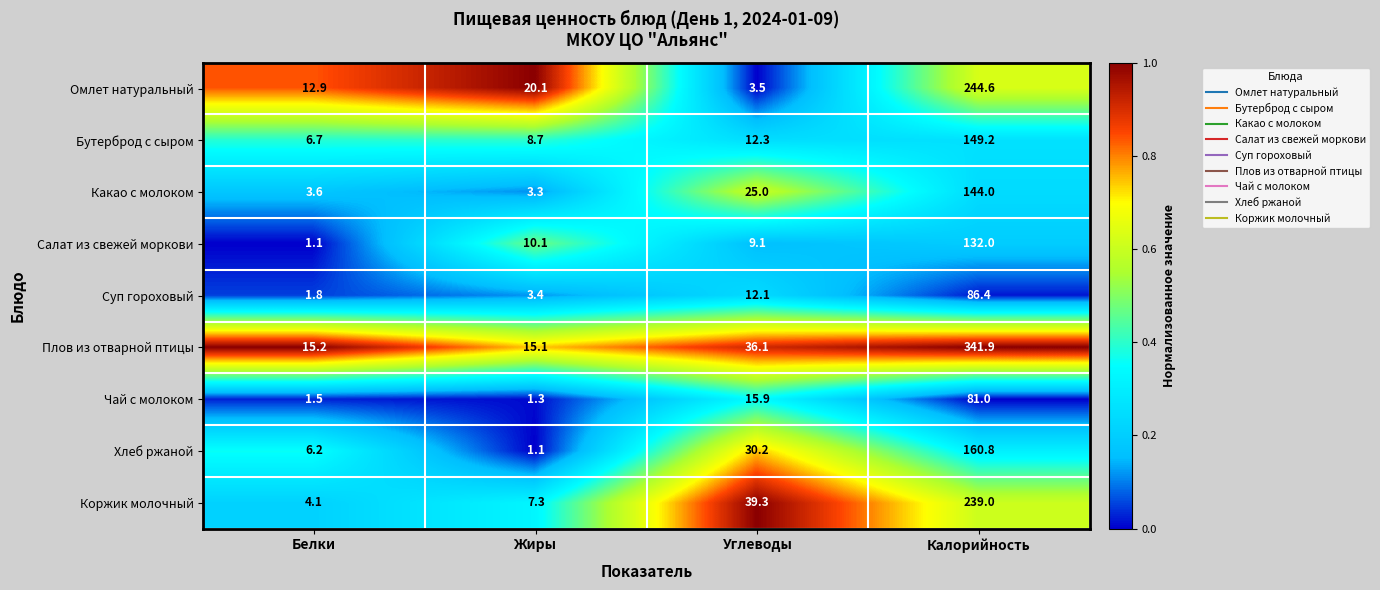

True or false: Какао с молоком has a value of 5.4 at Белки.

False